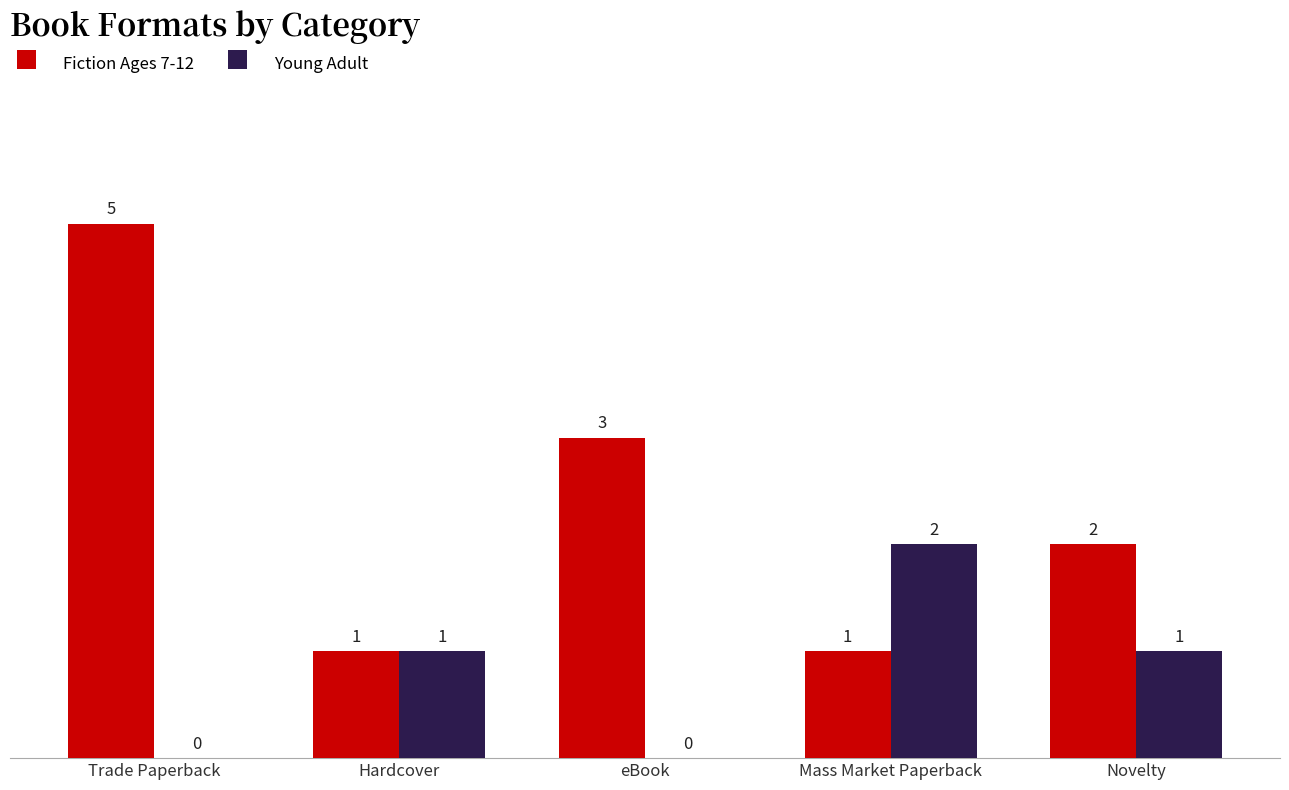

What is the total value across all series at Hardcover?

2